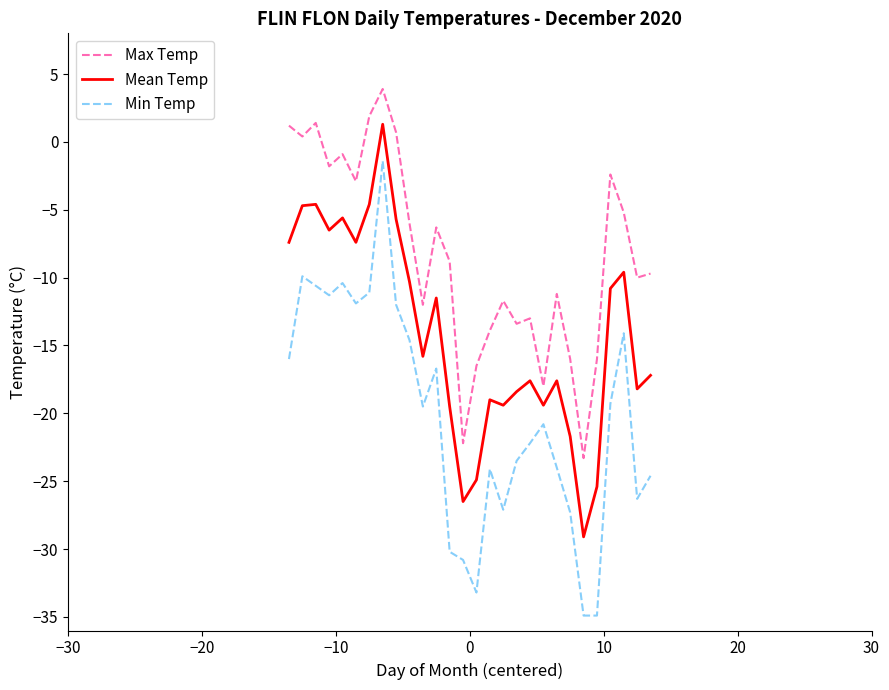

What is the difference between the maximum and minimum values in the Mean Temp series?

30.4